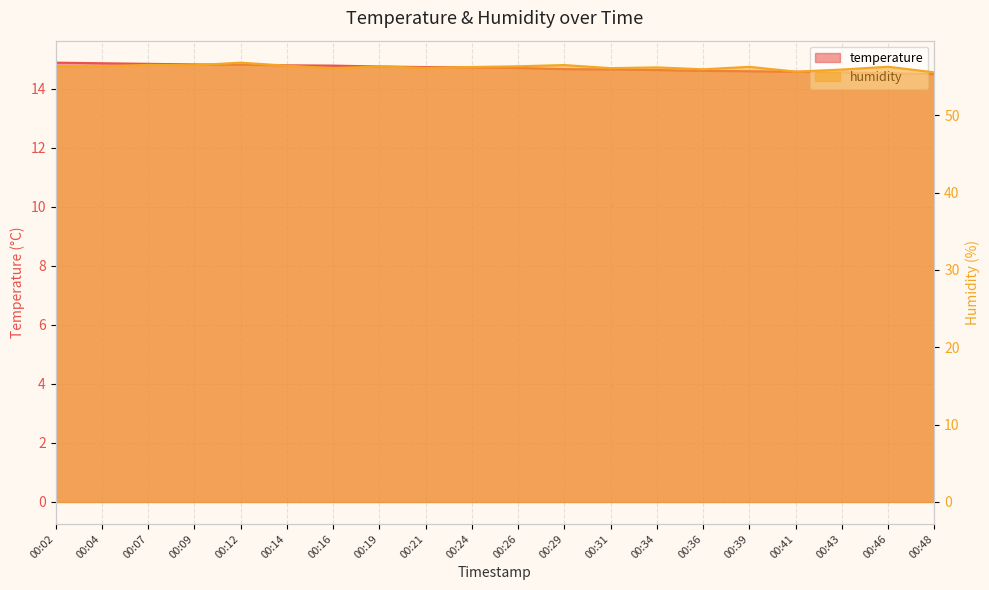

What is the sum of the humidity values at 00:14 and 00:07?

112.9